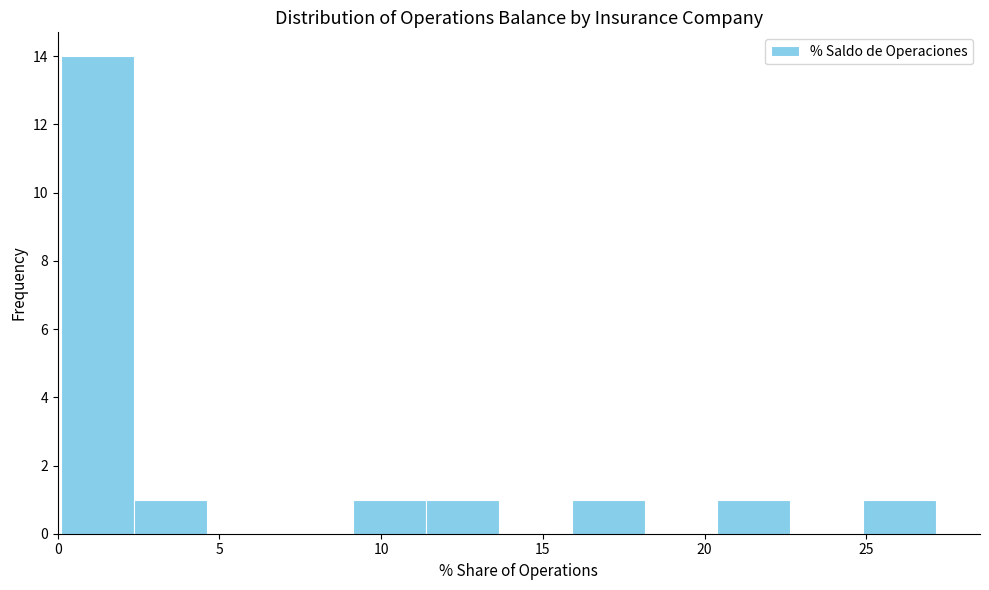

Reading left to right, list every bar in this chart as the range it spans on the x-axis followed by its height. Neither the bar edges nor the heights are printed on the chart, so give them approximately, as read against the axes.

0.0 to 2.5: 14
2.5 to 4.5: 1
4.5 to 7.0: 0
7.0 to 9.0: 0
9.0 to 11.5: 1
11.5 to 13.5: 1
13.5 to 16.0: 0
16.0 to 18.0: 1
18.0 to 20.5: 0
20.5 to 22.5: 1
22.5 to 25.0: 0
25.0 to 27.0: 1